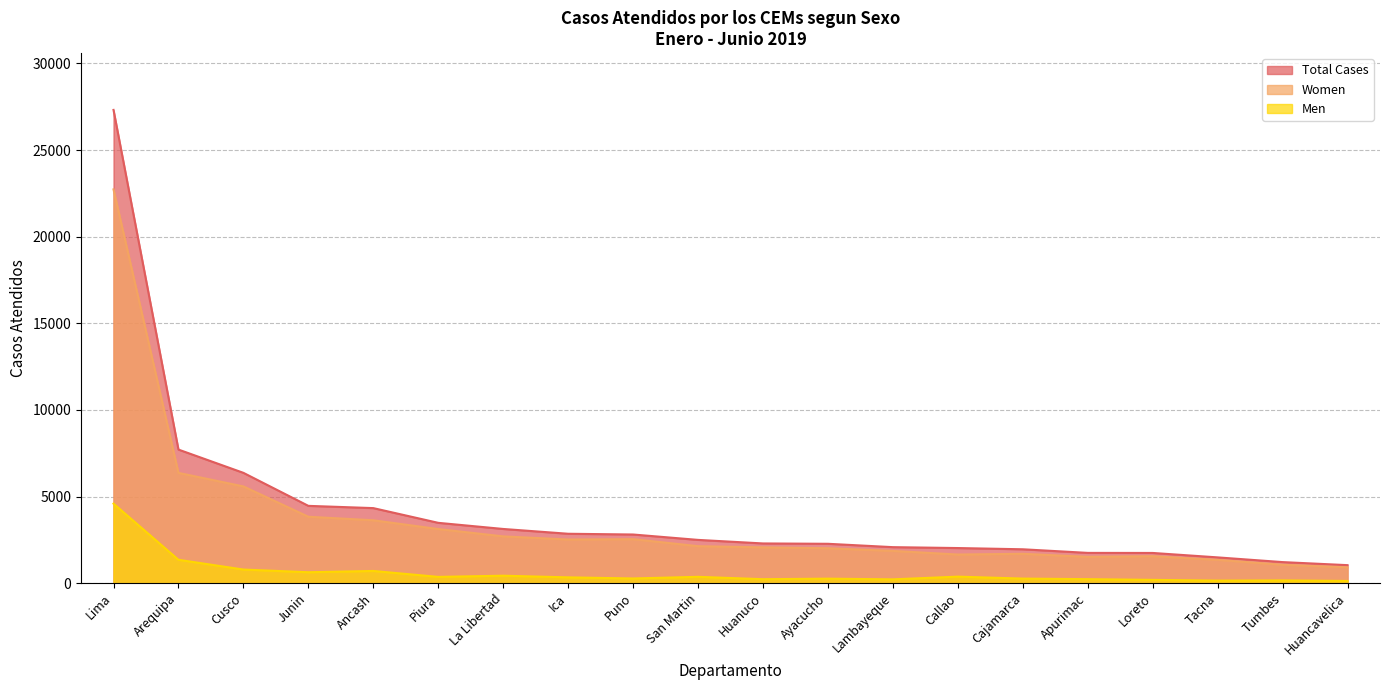

Where is Women nearest to the value 11821?

Arequipa